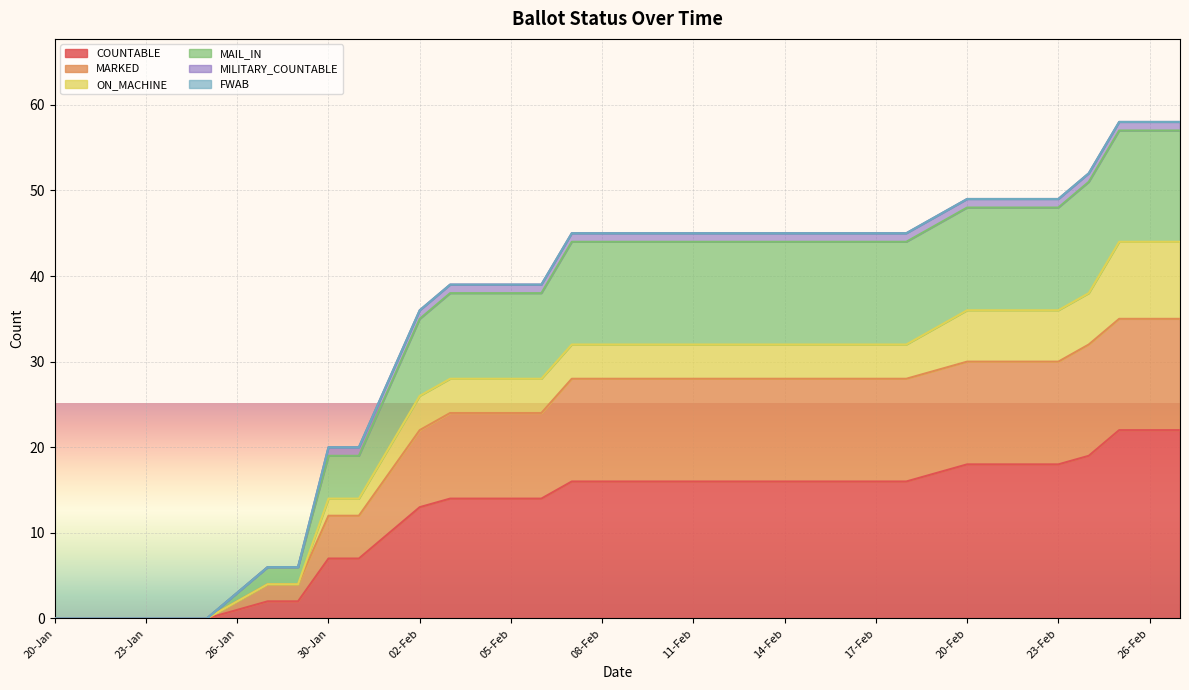

True or false: MARKED has more than 0 points higher than both neighbors.

False